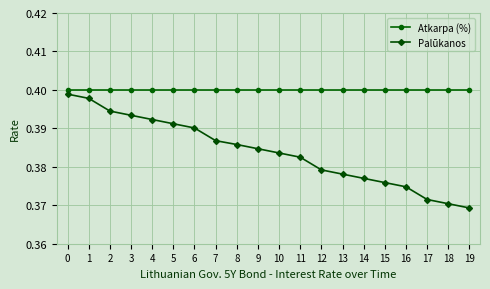

Between 0 and 14, which series saw the biggest shift?

Palūkanos